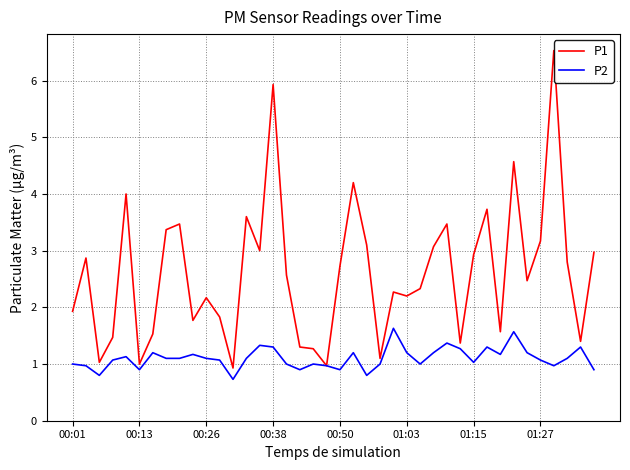

List the series in order of their peak value, highest first.

P1, P2